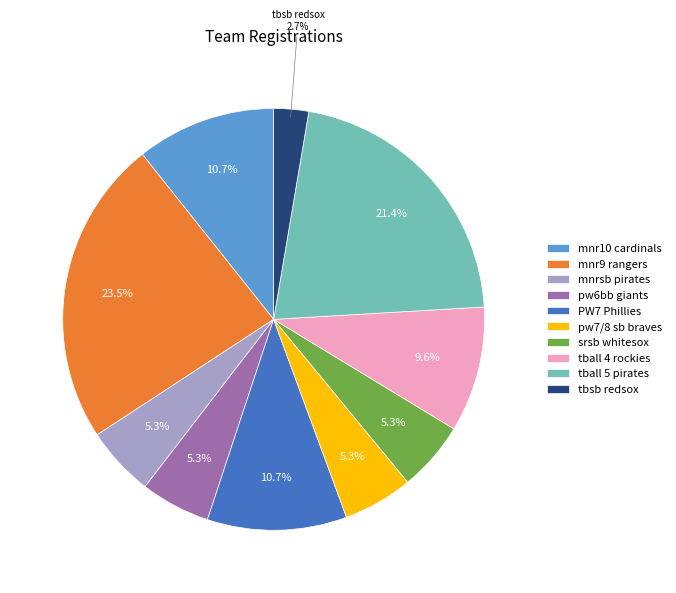

How much of the chart is everything except tbsb redsox?

97.3%